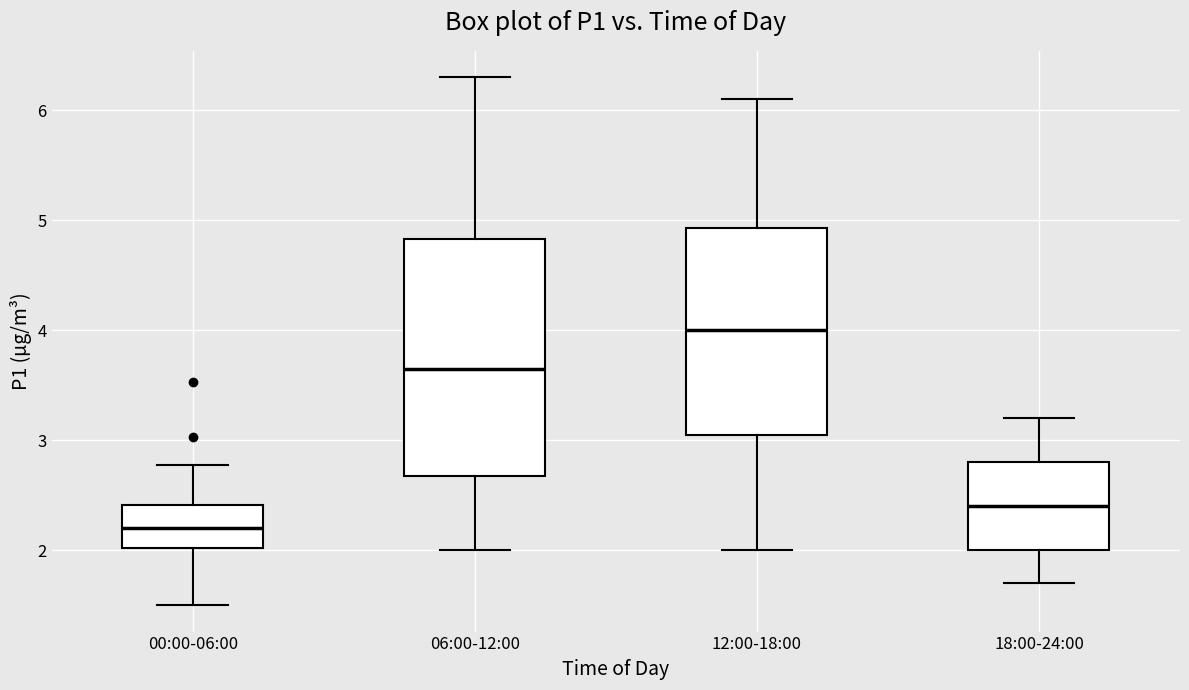

Reading left to right, transcribe this box plot: for each box, give where its median line is, the range the box spans, and where its two whiskers end, as read against the y-axis. The values are not printed on the chart, so give them approximately, as read against the axis.

00:00-06:00: median 2.2, box 2.0 to 2.4, whiskers 1.5 to 2.8
06:00-12:00: median 3.7, box 2.7 to 4.8, whiskers 2.0 to 6.3
12:00-18:00: median 4.0, box 3.1 to 4.9, whiskers 2.0 to 6.1
18:00-24:00: median 2.4, box 2.0 to 2.8, whiskers 1.7 to 3.2